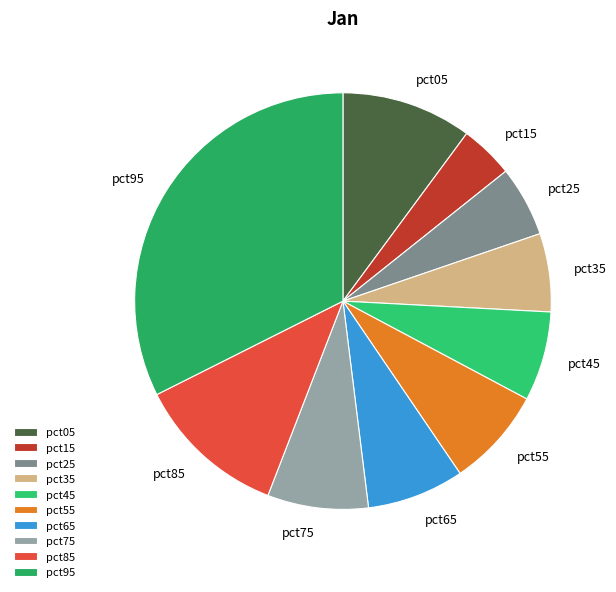

Do pct65 and pct85 together represent more than half of the pie?

No